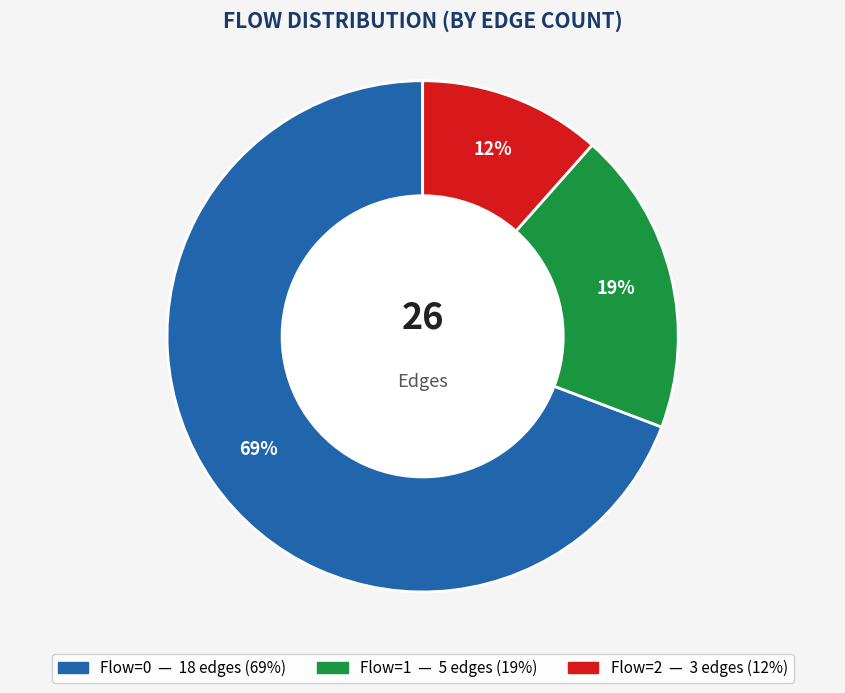

To the nearest percent, what is the average slice percentage?

33%